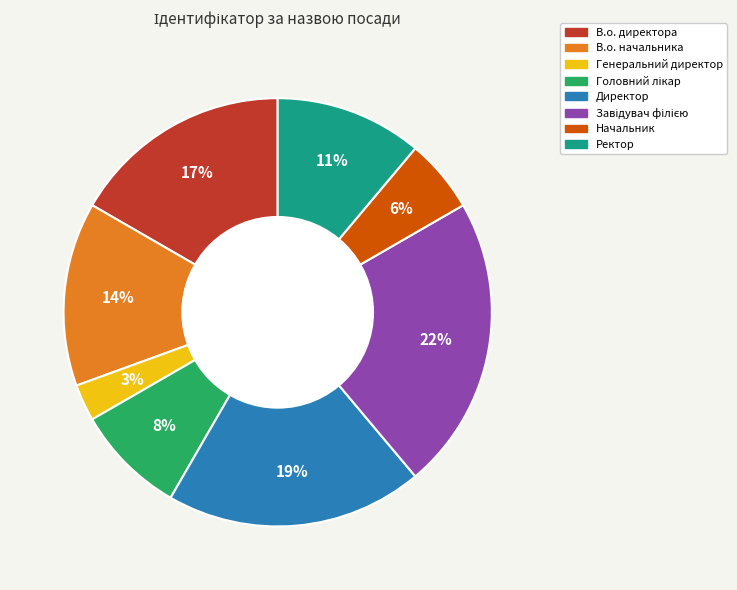

Do Директор and Начальник together represent more than half of the pie?

No